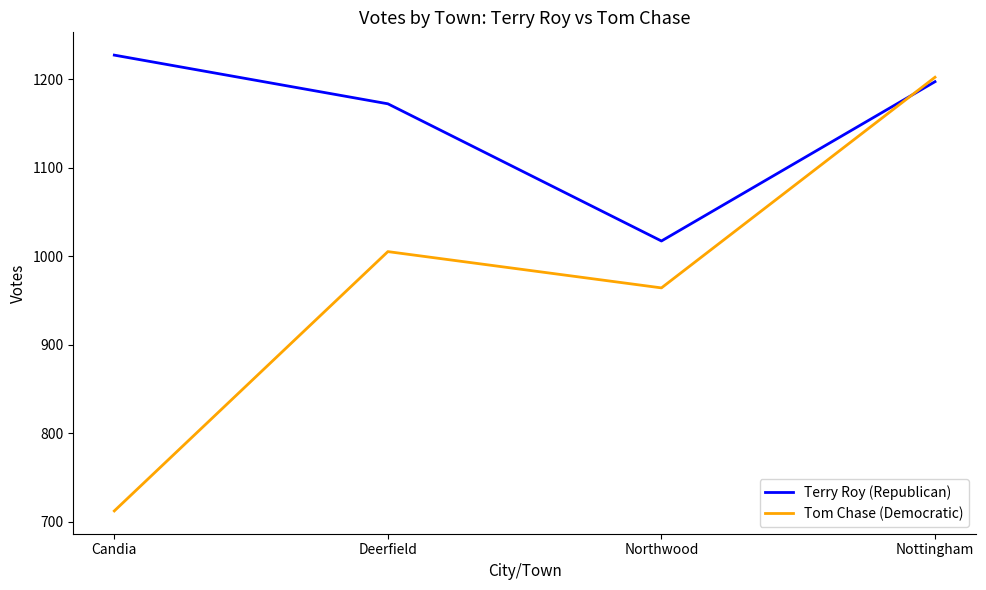

Rank the categories by Terry Roy (Republican) value from lowest to highest.

Northwood, Deerfield, Nottingham, Candia